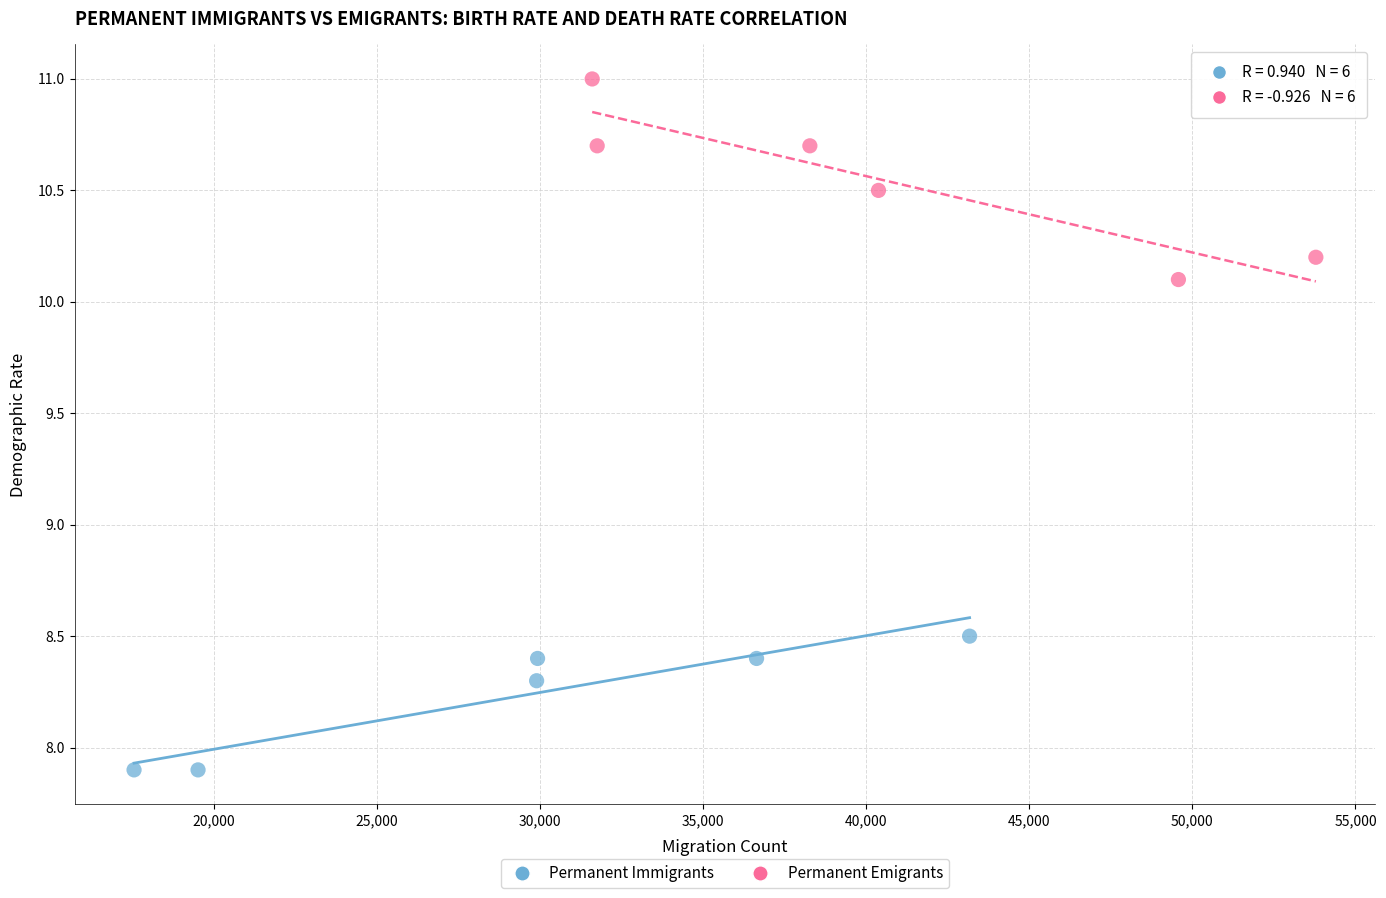

Which series contains the lowest Y value?

Permanent Immigrants